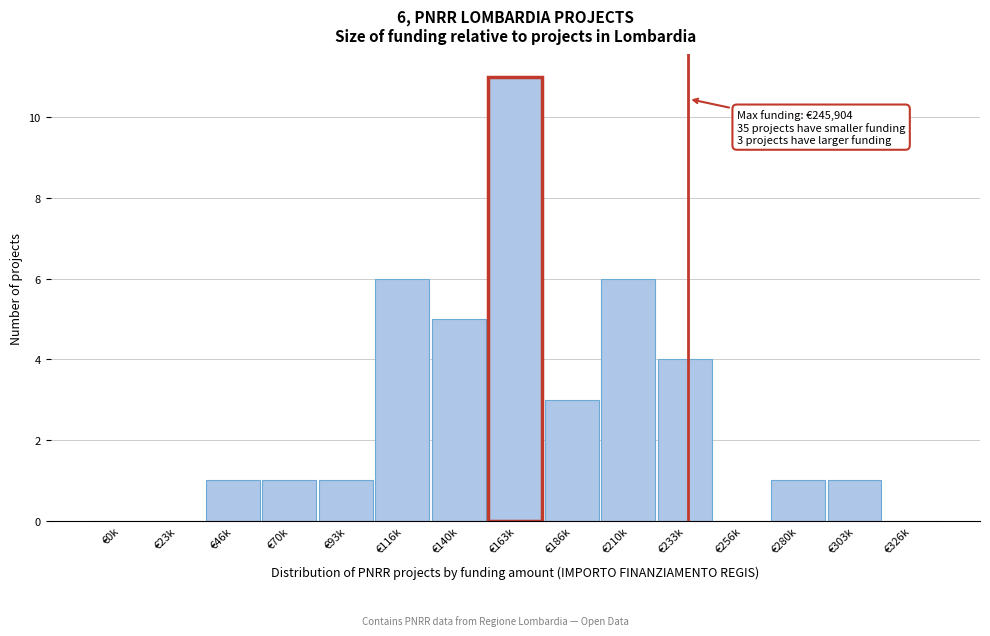

Reading left to right, transcribe all the data shown in this chart.

€0k=0	€23k=0	€46k=1	€70k=1	€93k=1	€116k=6	€140k=5	€163k=11	€186k=3	€210k=6	€233k=4	€256k=0	€280k=1	€303k=1	€326k=0